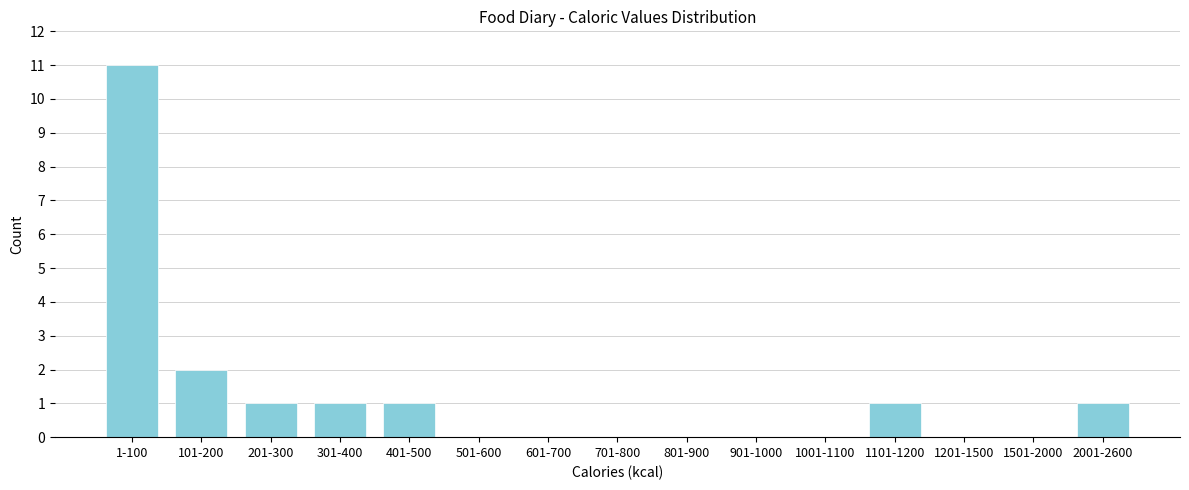

Reading right to left, list all the values displayed in this chart.

2001-2600=1	1501-2000=0	1201-1500=0	1101-1200=1	1001-1100=0	901-1000=0	801-900=0	701-800=0	601-700=0	501-600=0	401-500=1	301-400=1	201-300=1	101-200=2	1-100=11